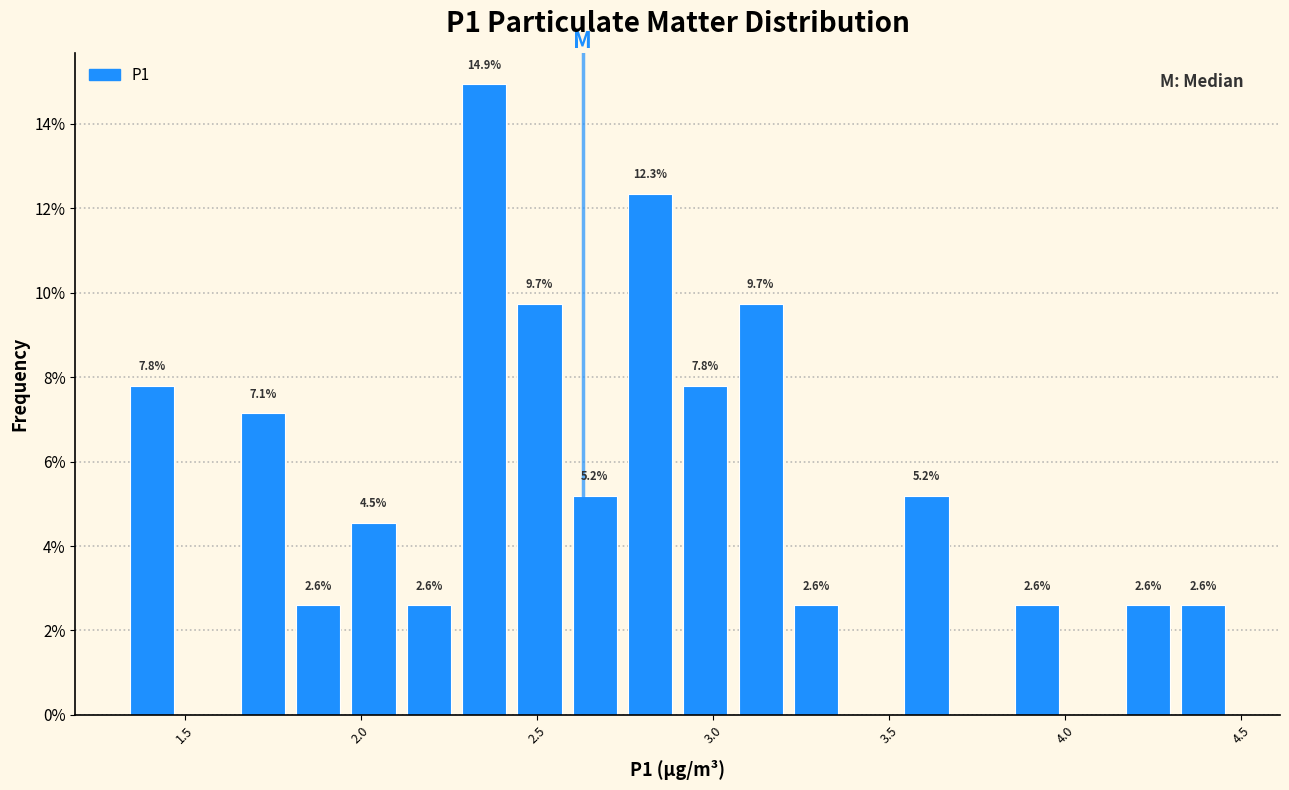

Around what value on the x-axis is the tallest bar? Give the approximate position of its centre, as read against the axis.

2.35